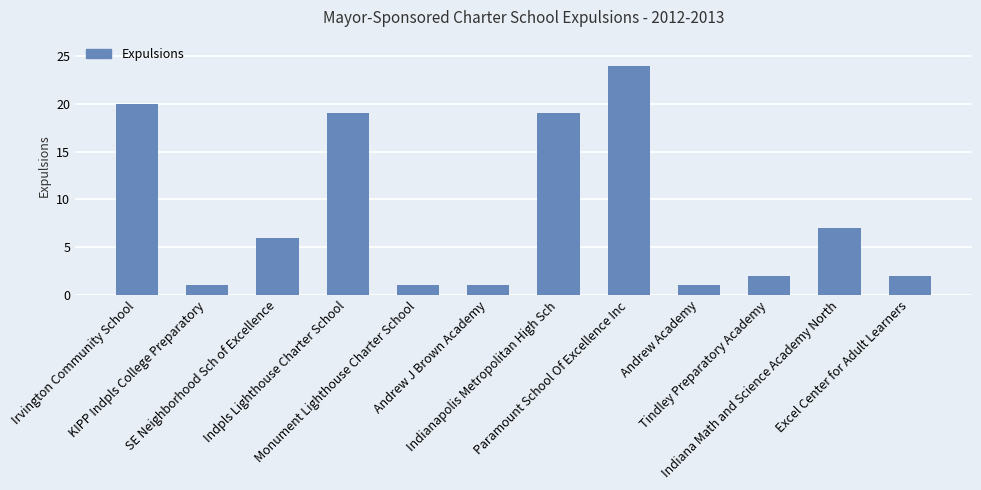

Where does the data first go above 6?

Irvington Community School